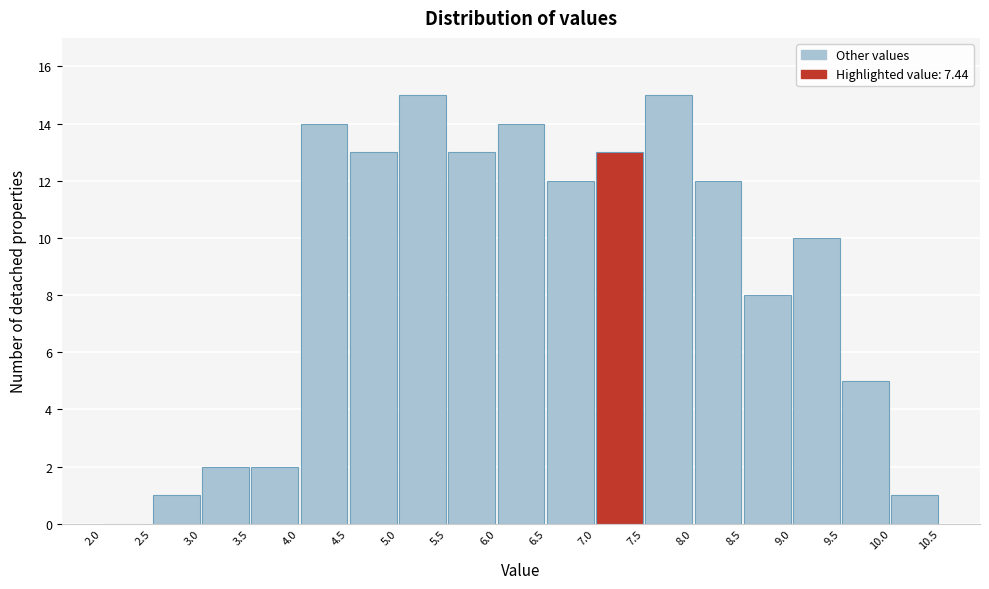

Reading left to right, list every bar in this chart as the range it spans on the x-axis followed by its height. The values are not printed on the chart, so give them approximately, as read against the axis.

2.0 to 2.5: 0
2.5 to 3.0: 1
3.0 to 3.5: 2
3.5 to 4.0: 2
4.0 to 4.5: 14
4.5 to 5.0: 13
5.0 to 5.5: 15
5.5 to 6.0: 13
6.0 to 6.5: 14
6.5 to 7.0: 12
7.0 to 7.5: 13
7.5 to 8.0: 15
8.0 to 8.5: 12
8.5 to 9.0: 8
9.0 to 9.5: 10
9.5 to 10.0: 5
10.0 to 10.5: 1